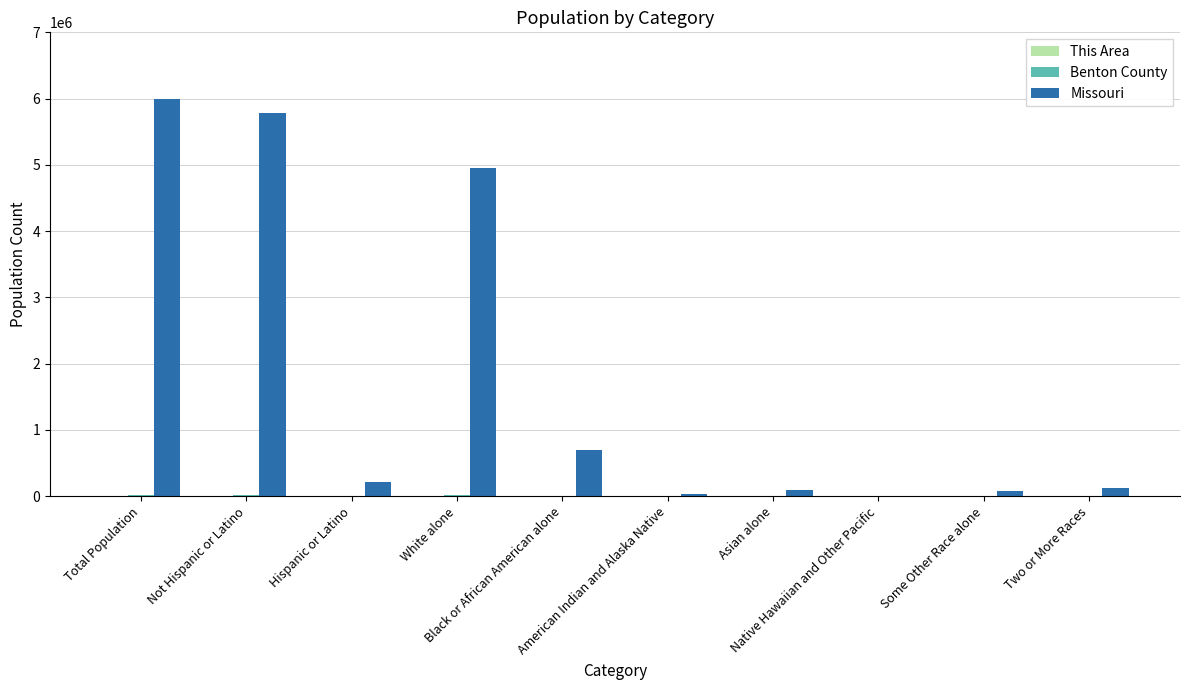

What is the greatest value displayed?

5988927